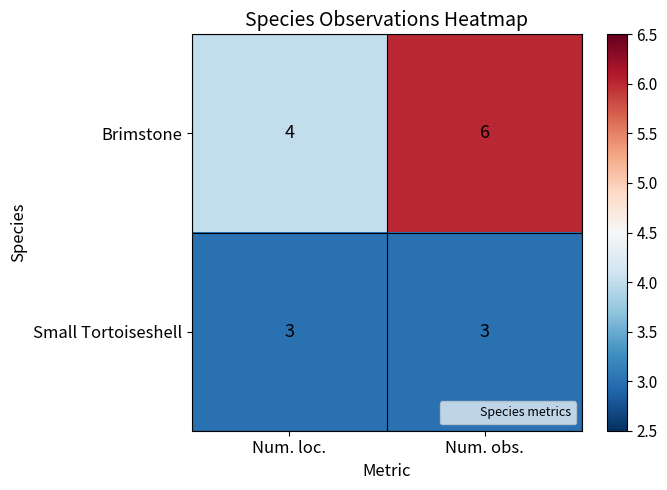

What is the total value across all series at Num. loc.?

7